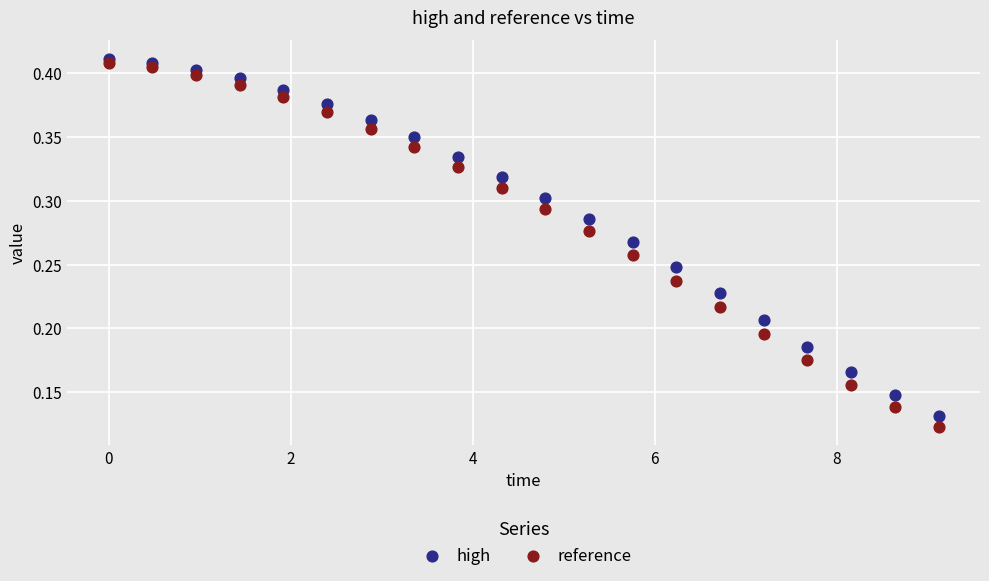

What is the X range (max minus min) for the scatter plot?

9.1